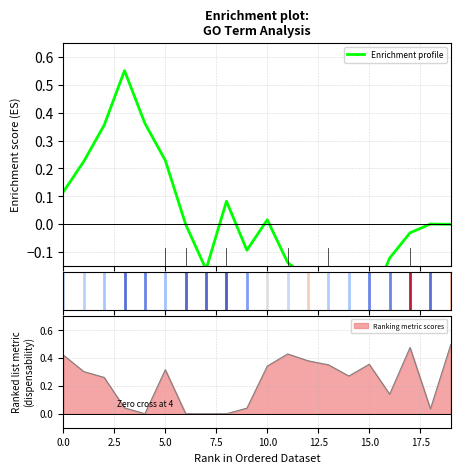

Reading right to left, what are all the values shown in this chart?

0.0	0.0	-0.0	-0.1	-0.3	-0.5	-0.3	-0.2	-0.1	0.0	-0.1	0.1	-0.2	-0.0	0.2	0.4	0.5	0.4	0.2	0.1